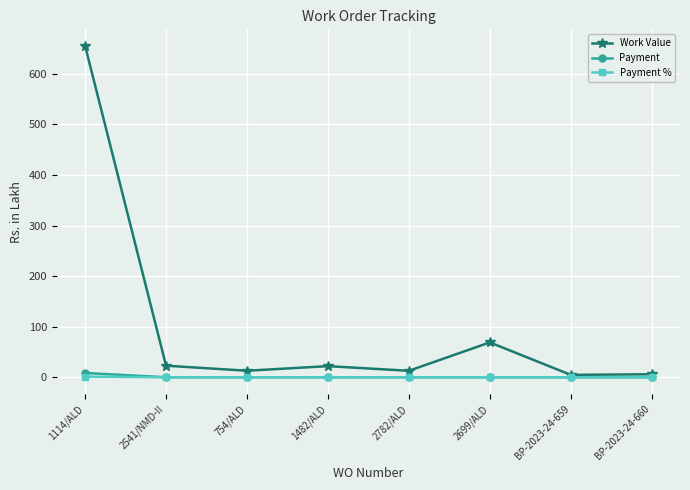

True or false: Work Value has more than 2 interior local peaks.

False